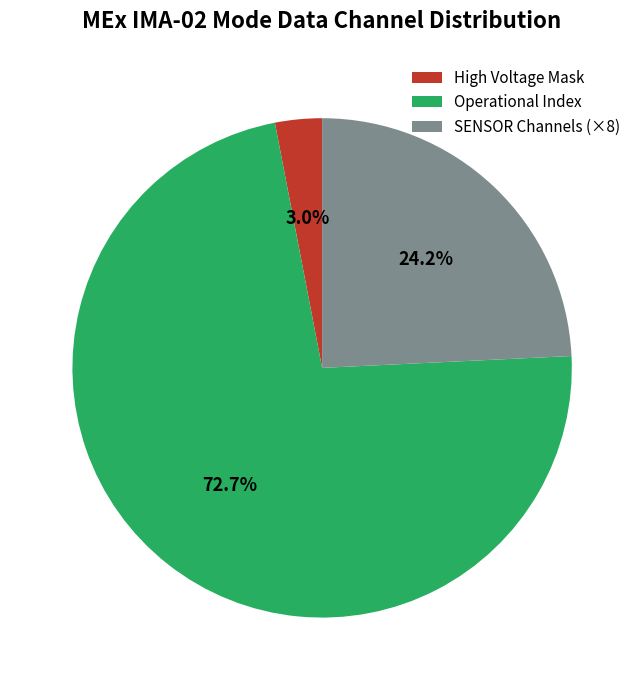

Count the number of slices in the pie.

3